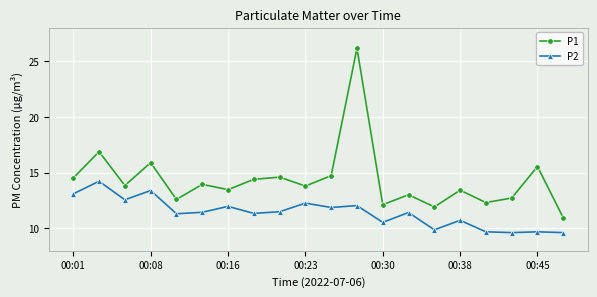

Which series has the largest total across all categories?

P1